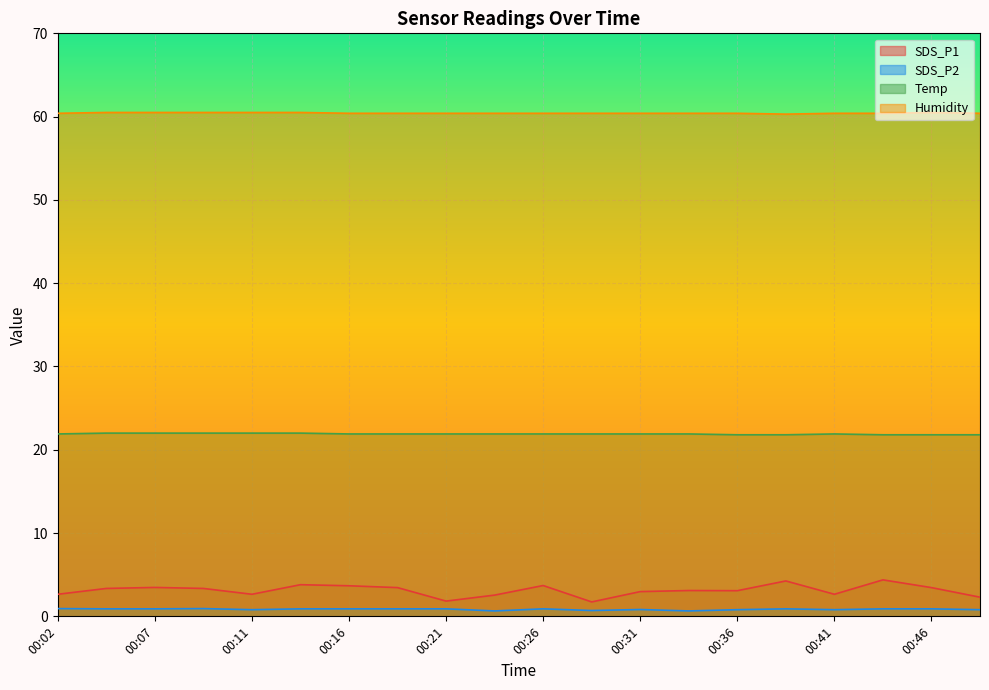

Reading right to left, list all the values displayed in this chart.

SDS_P1: 00:48=2.3	00:46=3.5	00:43=4.4	00:41=2.6	00:38=4.2	00:36=3.1	00:33=3.1	00:31=3.0	00:29=1.7	00:26=3.7	00:24=2.5	00:21=1.8	00:19=3.5	00:16=3.7	00:14=3.8	00:11=2.6	00:09=3.4	00:07=3.5	00:04=3.4	00:02=2.6
SDS_P2: 00:48=0.8	00:46=0.9	00:43=0.9	00:41=0.8	00:38=0.9	00:36=0.8	00:33=0.7	00:31=0.8	00:29=0.7	00:26=0.9	00:24=0.7	00:21=0.9	00:19=0.9	00:16=0.9	00:14=0.9	00:11=0.8	00:09=0.9	00:07=0.9	00:04=0.9	00:02=0.9
Temp: 00:48=21.8	00:46=21.8	00:43=21.8	00:41=21.9	00:38=21.8	00:36=21.8	00:33=21.9	00:31=21.9	00:29=21.9	00:26=21.9	00:24=21.9	00:21=21.9	00:19=21.9	00:16=21.9	00:14=22.0	00:11=22.0	00:09=22.0	00:07=22.0	00:04=22.0	00:02=21.9
Humidity: 00:48=60.4	00:46=60.5	00:43=60.4	00:41=60.4	00:38=60.3	00:36=60.4	00:33=60.4	00:31=60.4	00:29=60.4	00:26=60.4	00:24=60.4	00:21=60.4	00:19=60.4	00:16=60.4	00:14=60.5	00:11=60.5	00:09=60.5	00:07=60.5	00:04=60.5	00:02=60.4